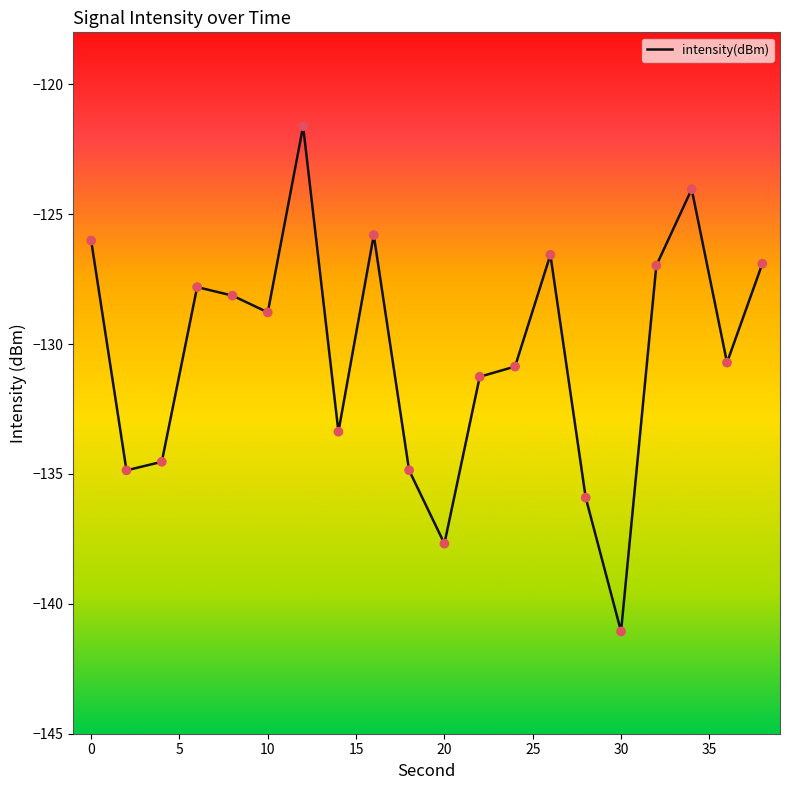

What is the maximum value shown in the chart?

-121.6